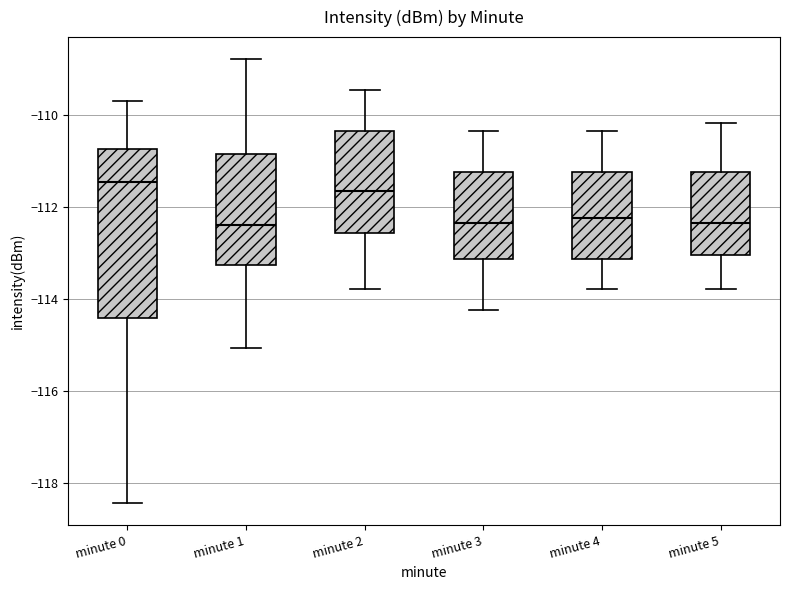

Reading left to right, transcribe this box plot: for each box, give where its median line is, the range the box spans, and where its two whiskers end, as read against the y-axis. The values are not printed on the chart, so give them approximately, as read against the axis.

minute 0: median -111.4, box -114.4 to -110.8, whiskers -118.4 to -109.6
minute 1: median -112.4, box -113.2 to -110.8, whiskers -115.0 to -108.8
minute 2: median -111.6, box -112.6 to -110.4, whiskers -113.8 to -109.4
minute 3: median -112.4, box -113.2 to -111.2, whiskers -114.2 to -110.4
minute 4: median -112.2, box -113.2 to -111.2, whiskers -113.8 to -110.4
minute 5: median -112.4, box -113.0 to -111.2, whiskers -113.8 to -110.2